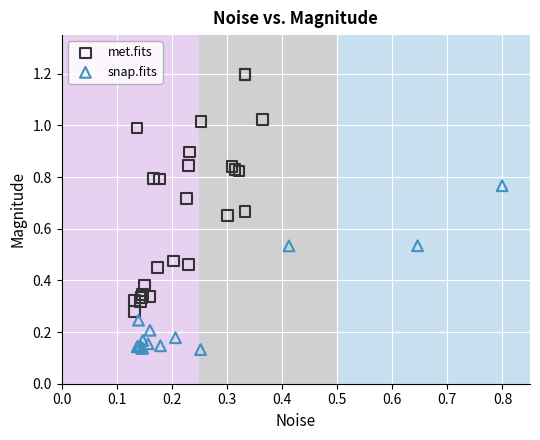

Which series contains the lowest Y value?

snap.fits